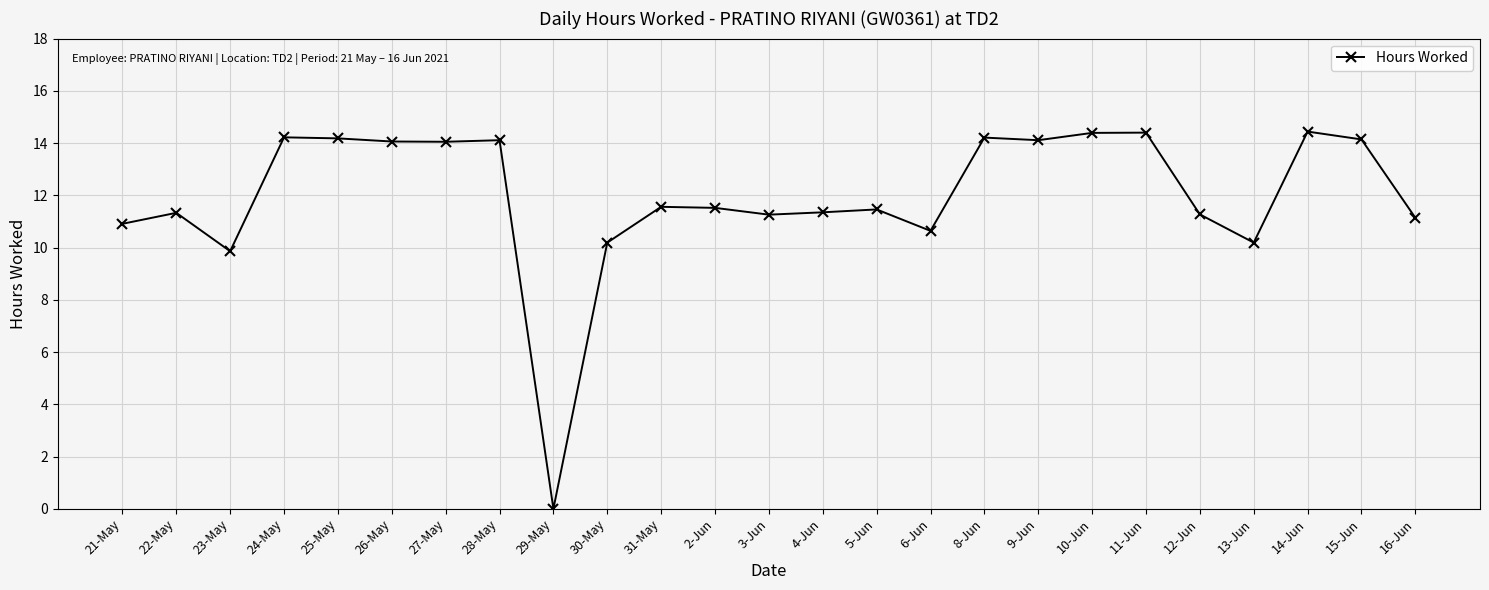

Is this an area chart (filled region under the line)?

No